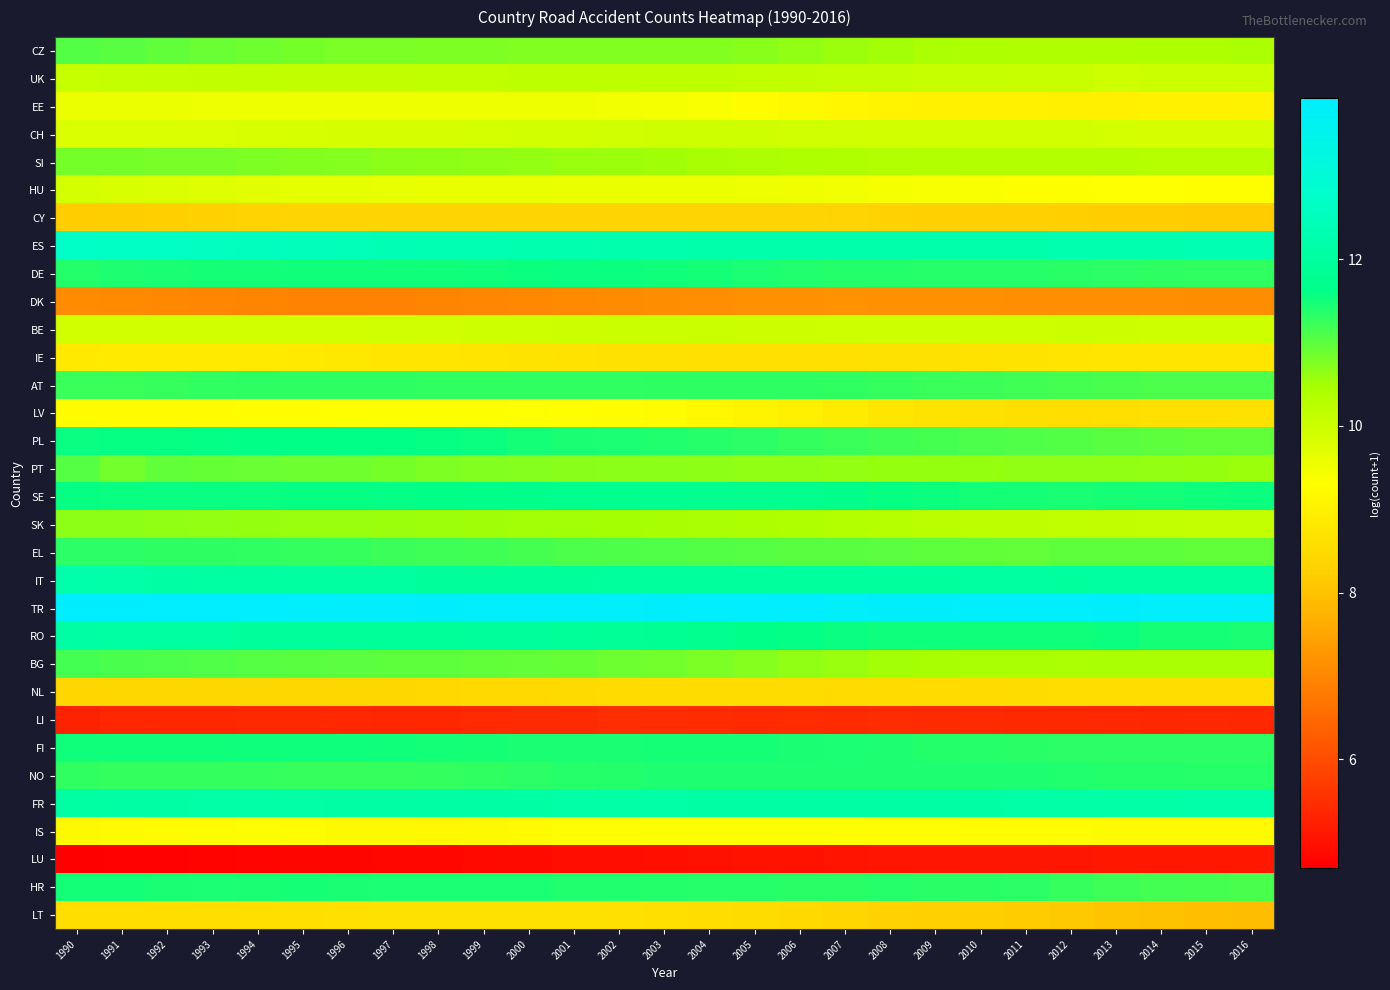

Which series has the largest total across all categories?

TR